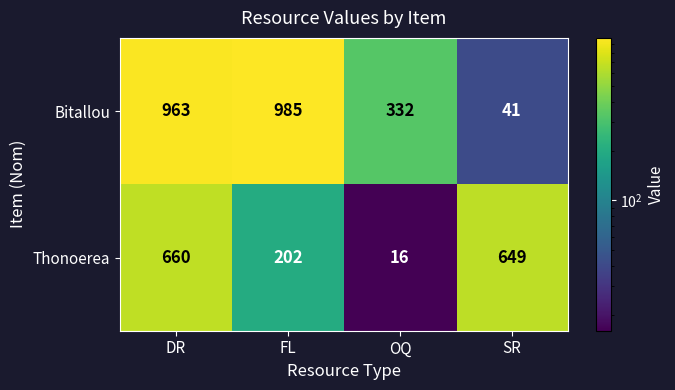

What is the minimum value for Thonoerea?

16